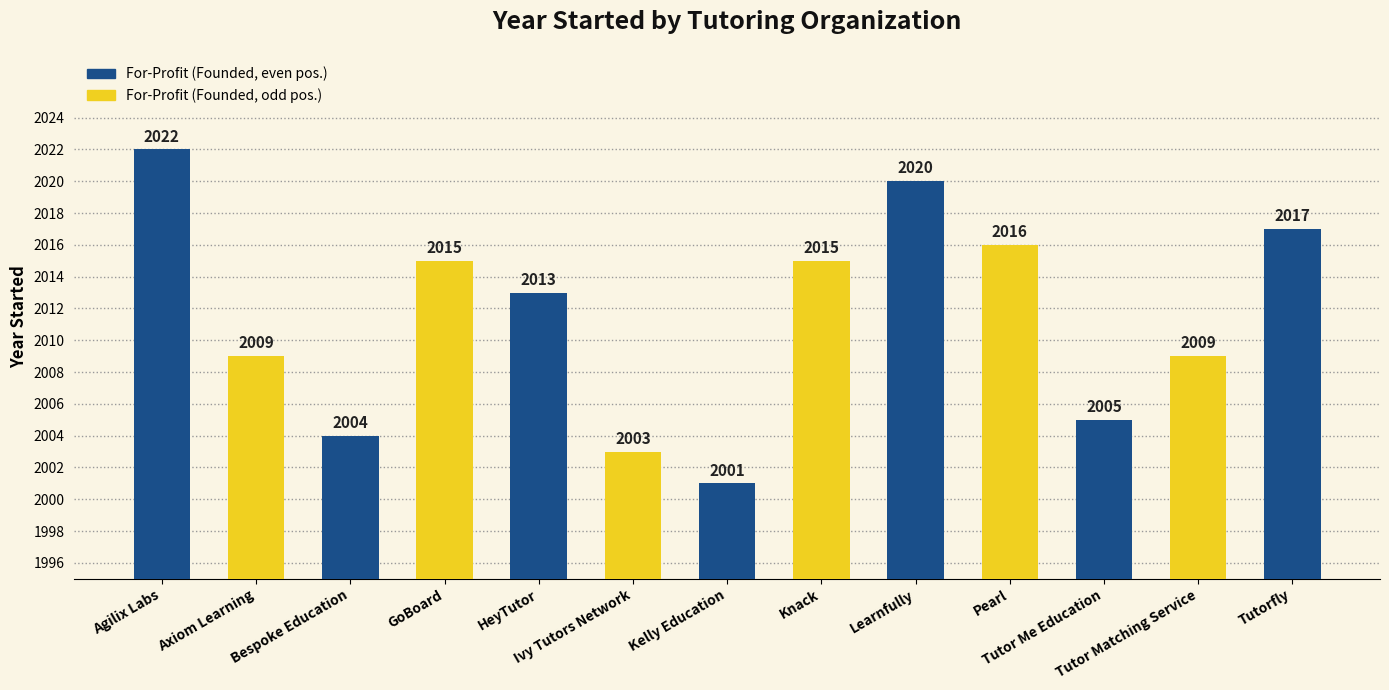

True or false: the data shows 456 at Learnfully.

False